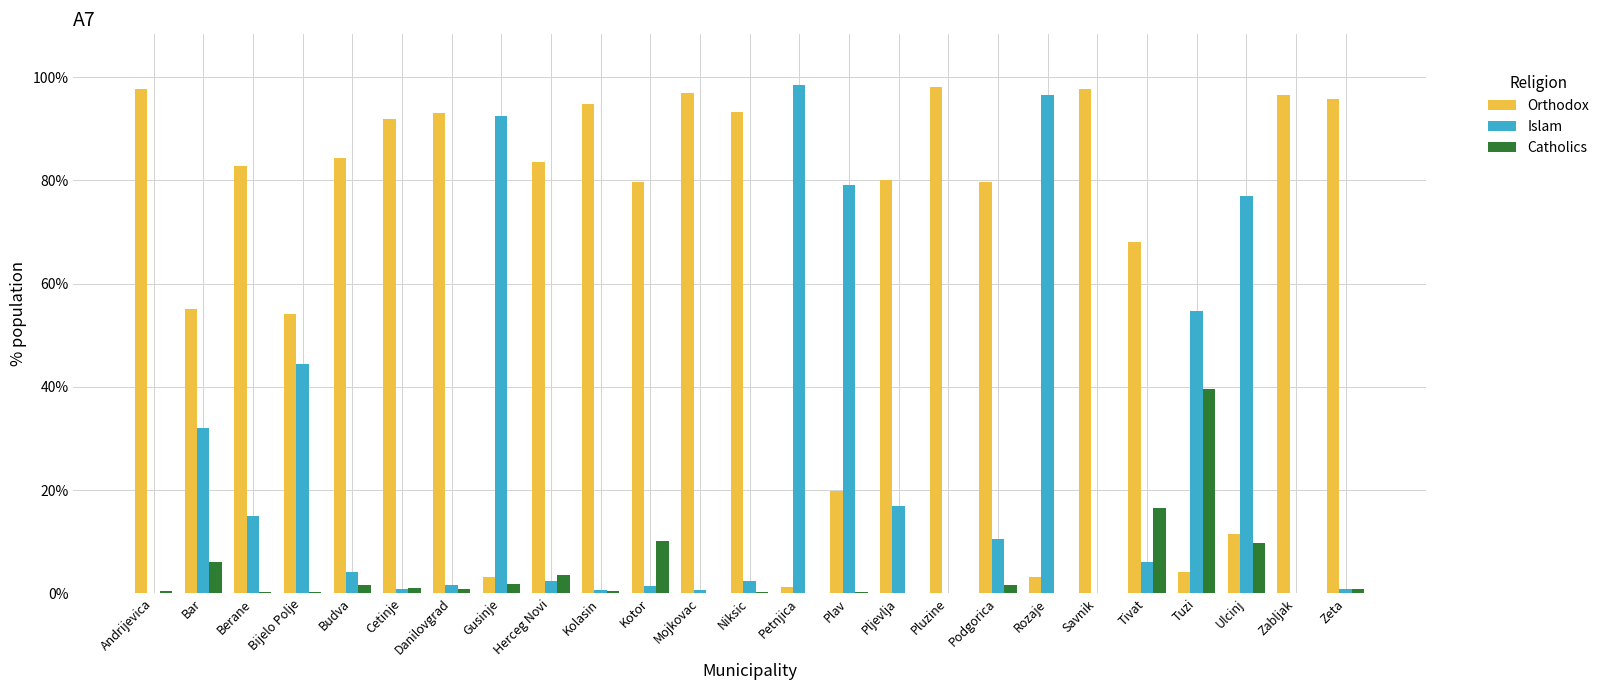

Which series has the largest range (max minus min)?

Islam